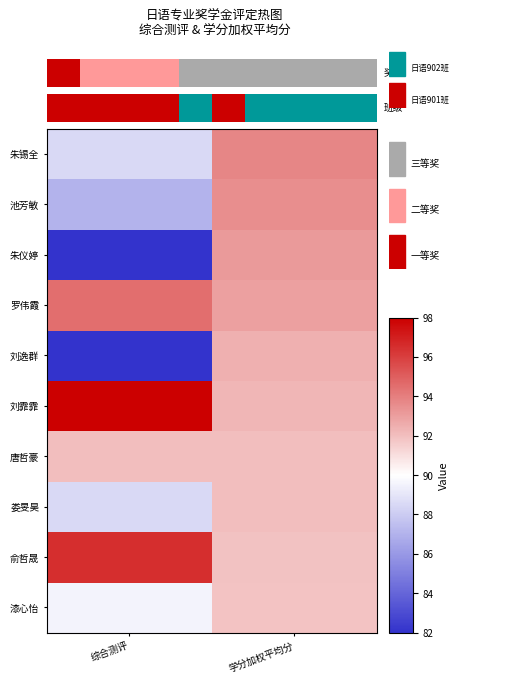

Reading left to right, extract all data points from this chart.

朱锡全: 综合测评=88.5	学分加权平均分=93.8
池芳敏: 综合测评=87.0	学分加权平均分=93.5
朱仪婷: 综合测评=82.0	学分加权平均分=93.1
罗伟霞: 综合测评=94.5	学分加权平均分=93.0
刘逸群: 综合测评=82.0	学分加权平均分=92.4
刘霏霏: 综合测评=98.0	学分加权平均分=92.3
唐哲豪: 综合测评=92.0	学分加权平均分=92.1
娄旻昊: 综合测评=88.5	学分加权平均分=92.0
俞哲晟: 综合测评=96.5	学分加权平均分=91.9
漆心怡: 综合测评=89.5	学分加权平均分=91.9